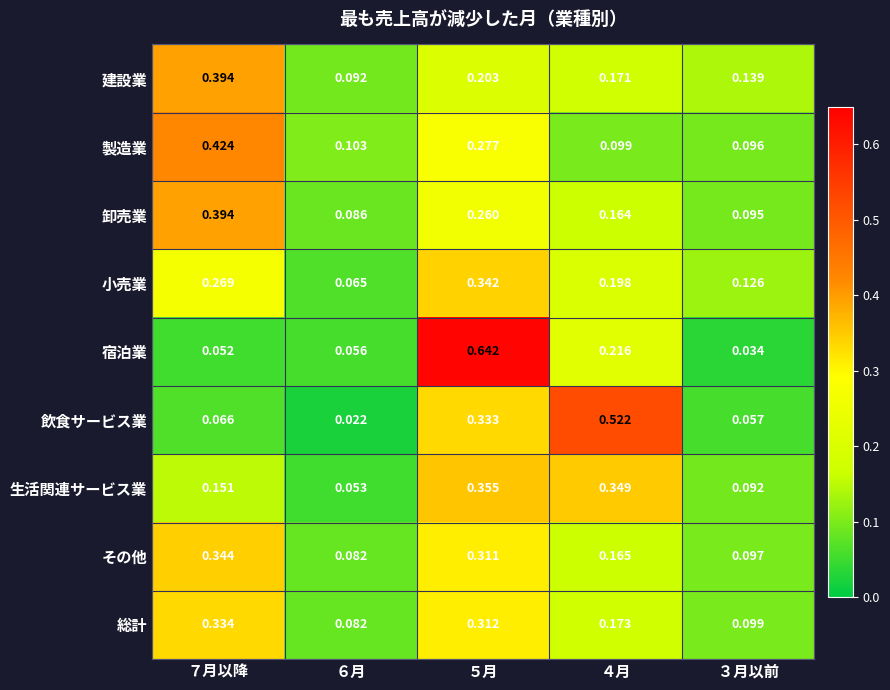

At ４月, list the series in order from smallest to largest.

製造業, 卸売業, その他, 建設業, 総計, 小売業, 宿泊業, 生活関連サービス業, 飲食サービス業